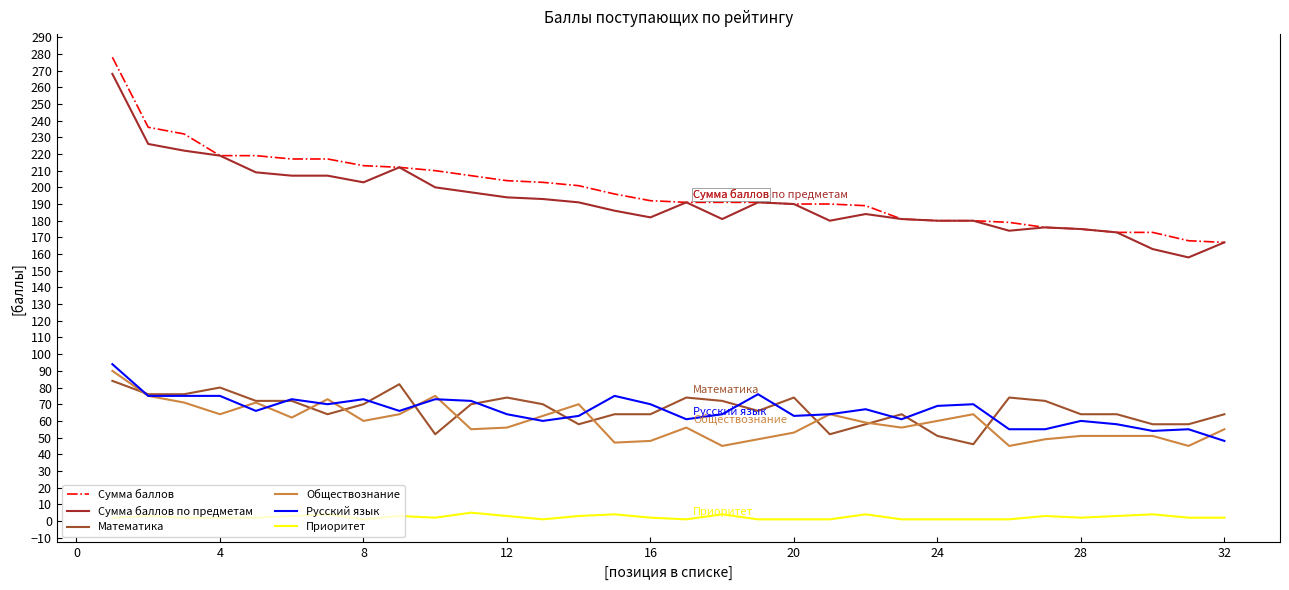

What is the minimum value for Обществознание?

45